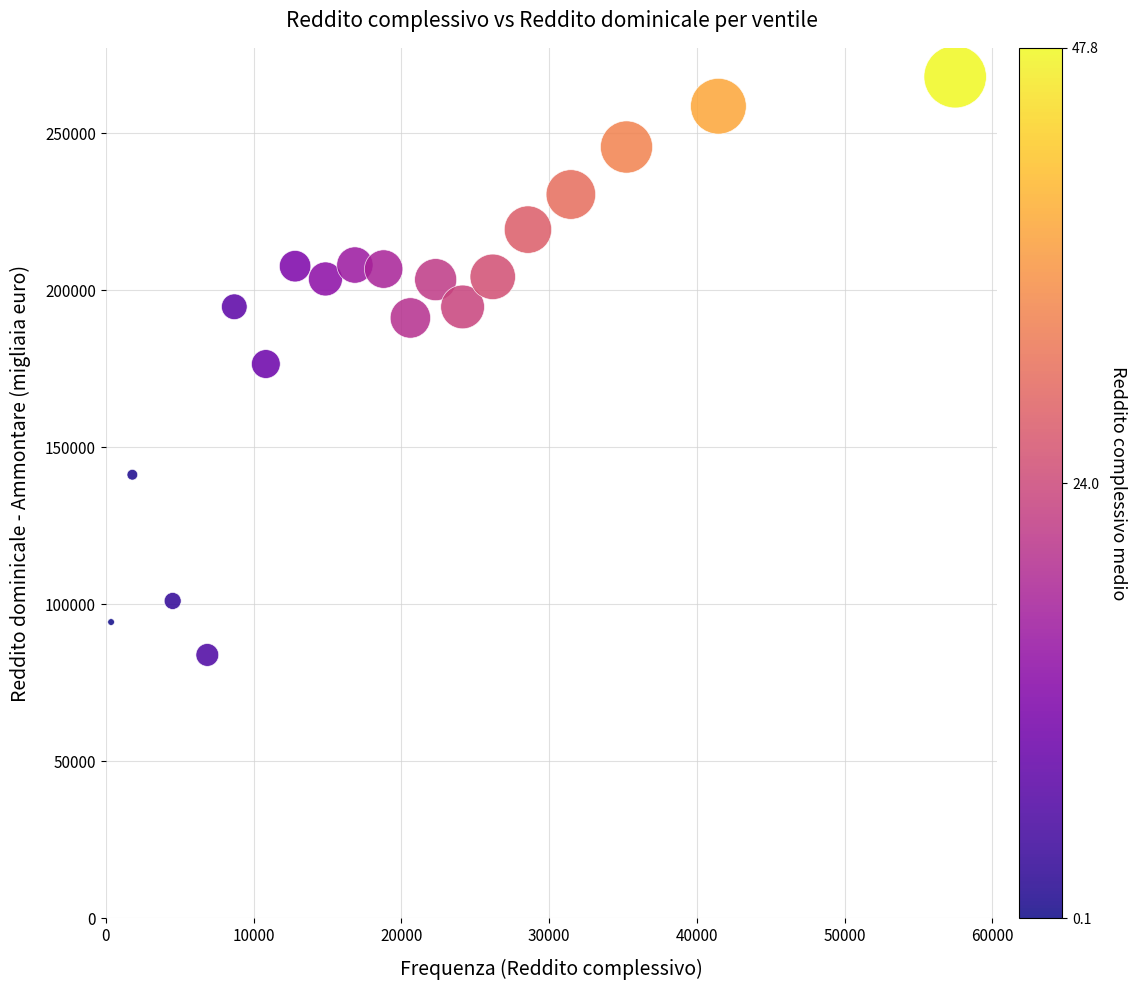

What is the range of X values (max minus min)?

57123